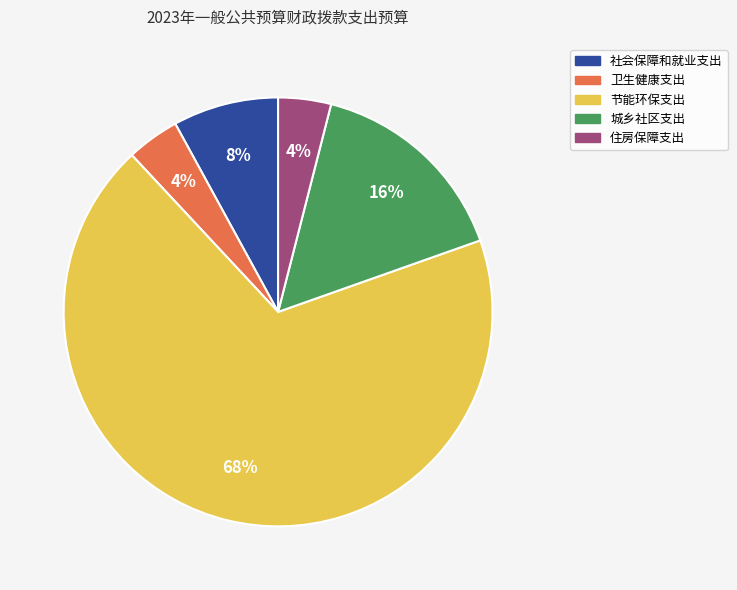

Which slice represents more than half of the pie?

节能环保支出